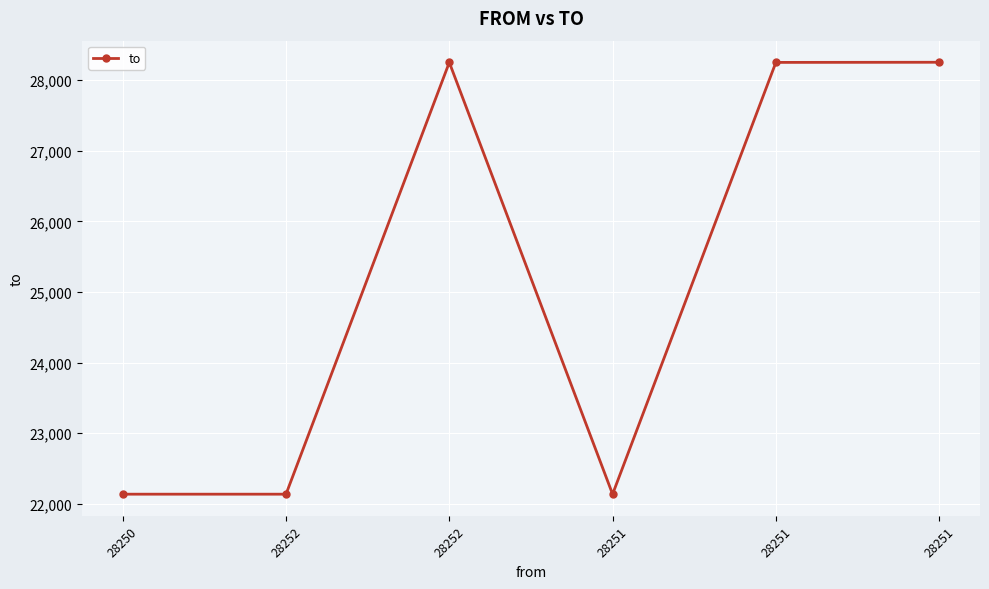

Between 28251 and 28251, which is larger?

28251